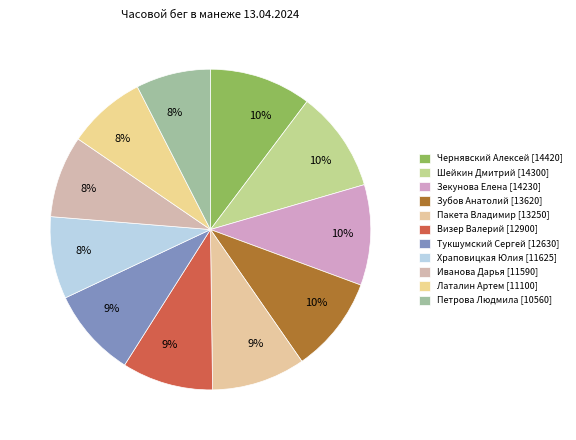

Is there a majority slice in this chart?

No